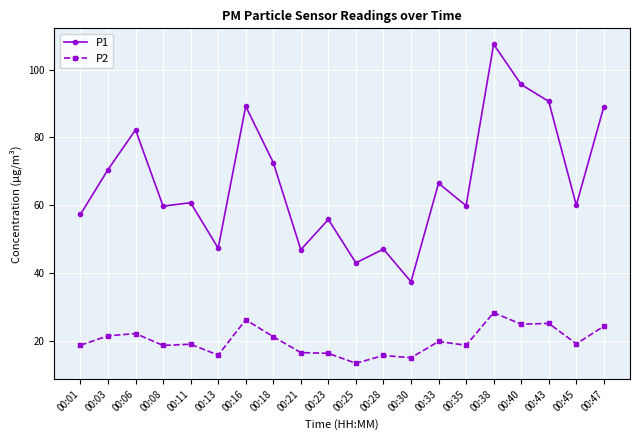

Between 00:16 and 00:38, which series saw the biggest shift?

P1